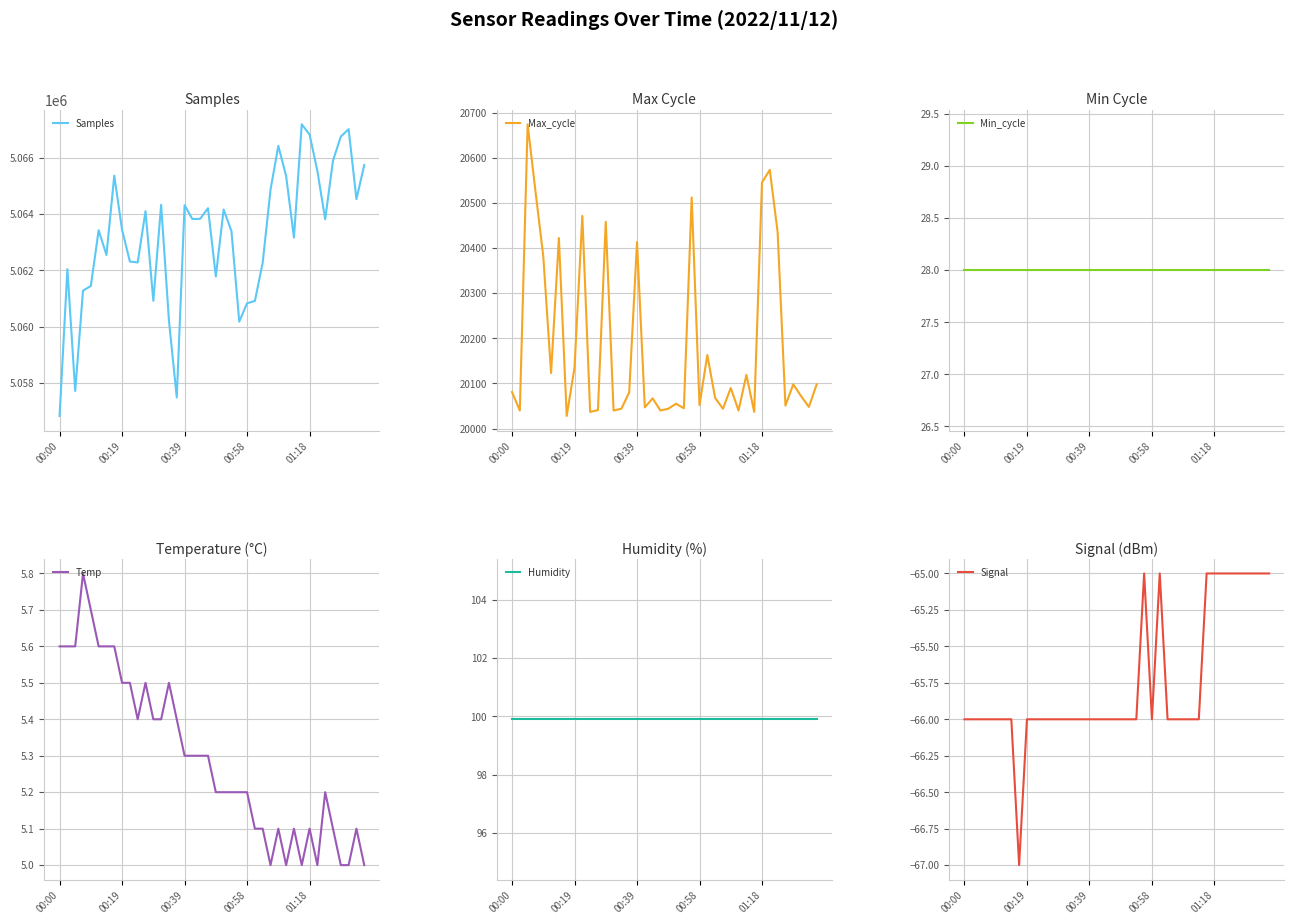

Which category has the highest value in the Humidity series?

00:00